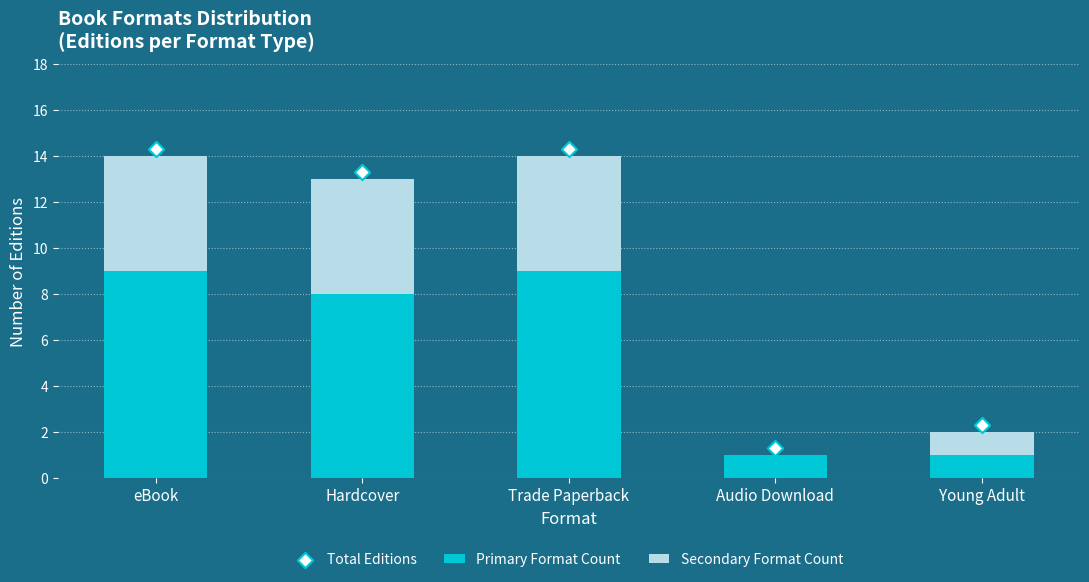

Which series has the largest total across all categories?

Total Editions